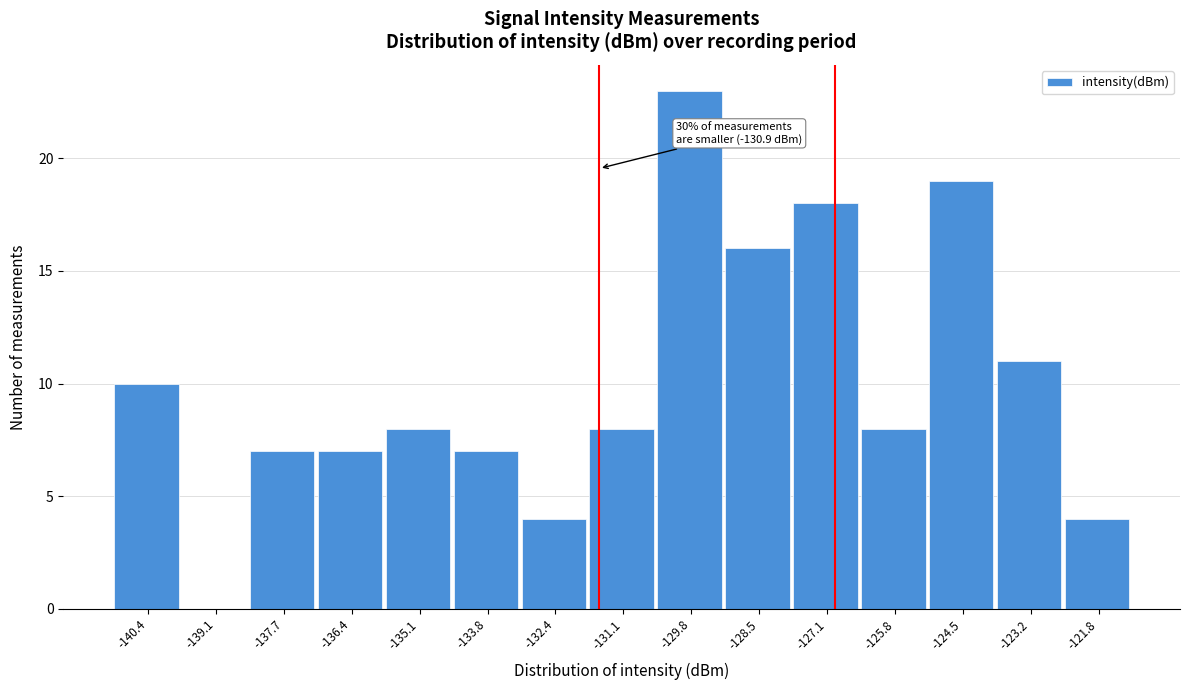

Reading right to left, what are all the values shown in this chart?

-121.8=4	-123.2=11	-124.5=19	-125.8=8	-127.1=18	-128.5=16	-129.8=23	-131.1=8	-132.4=4	-133.8=7	-135.1=8	-136.4=7	-137.7=7	-139.1=0	-140.4=10